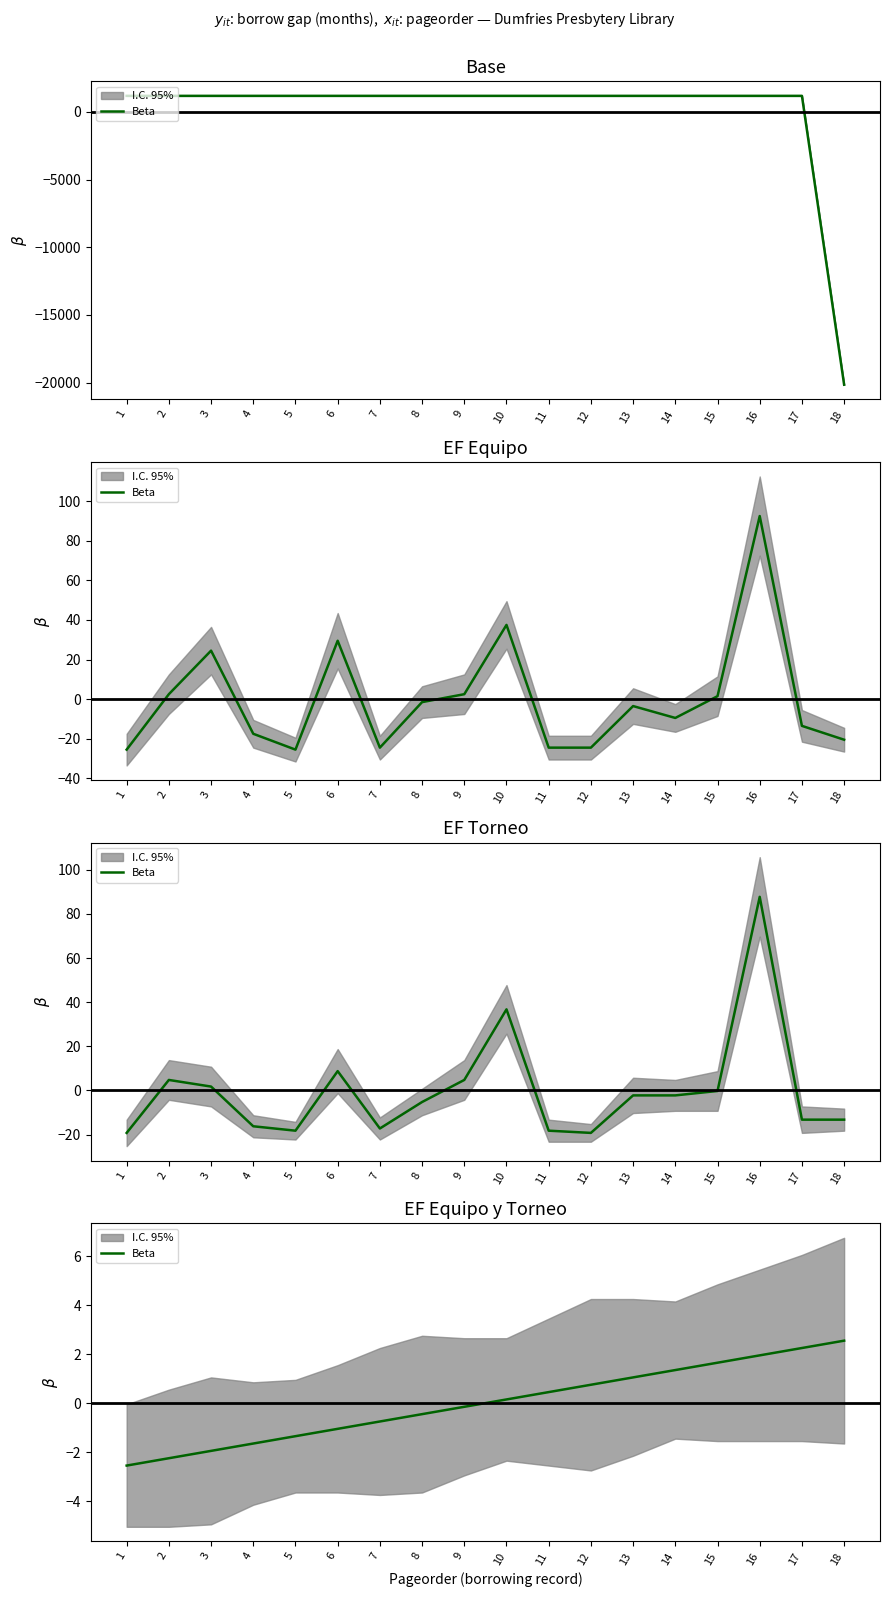

Is it true that the value at 6 is -0.3?

False